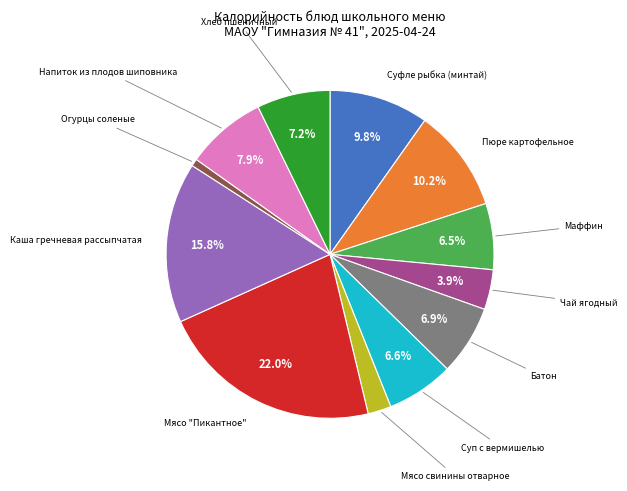

Is there any slice that represents more than half of the pie?

No